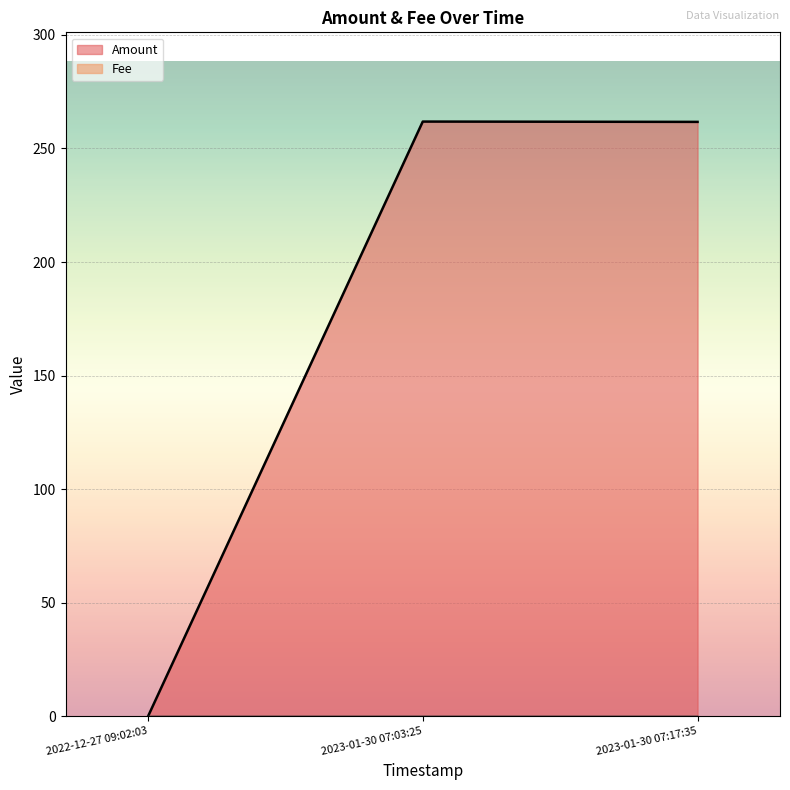

Rank the series at 2022-12-27 09:02:03 from lowest to highest value.

Amount, Fee